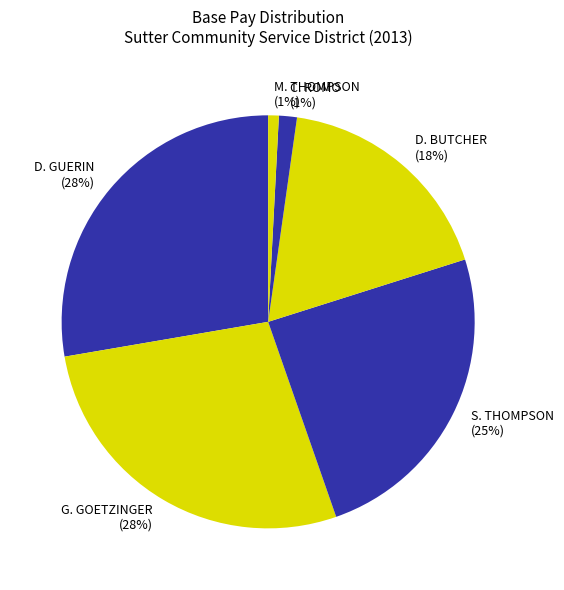

How many slices are in this pie chart?

6